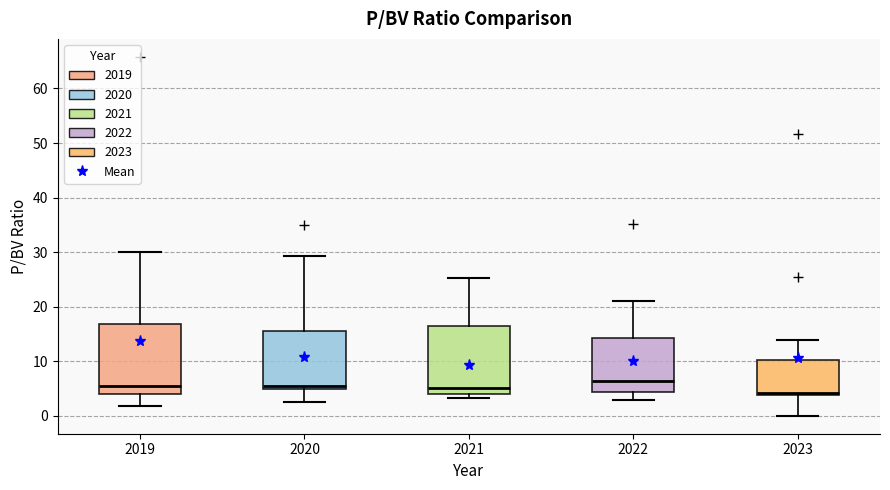

Where does the upper whisker of the box at x = 2019 end on the y-axis? The values are not printed on the chart, so give them approximately, as read against the axis.

30